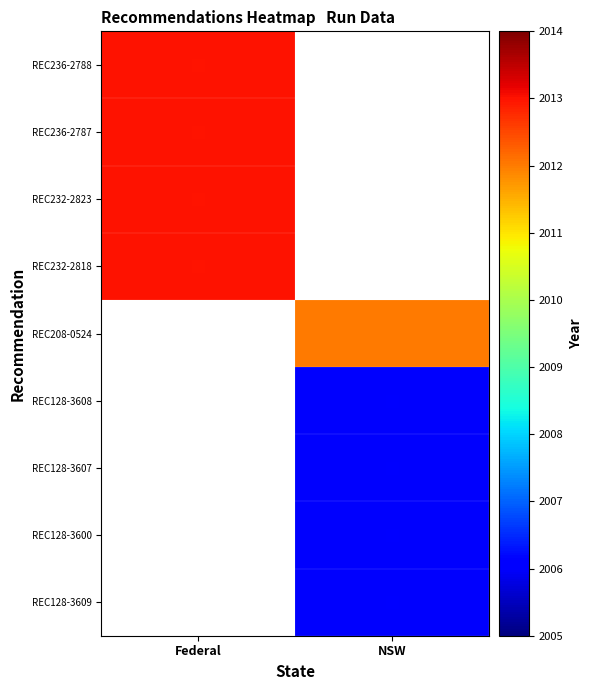

What is the minimum value for REC232-2818?

2013.0